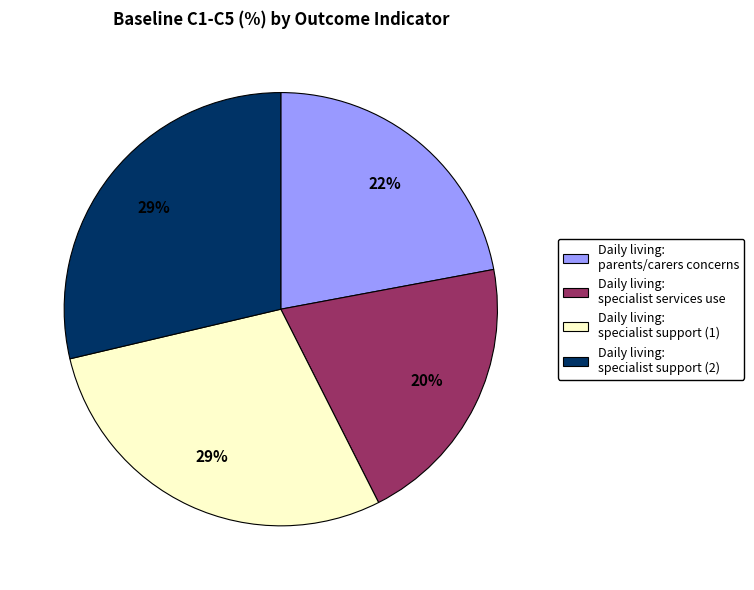

To the nearest percent, what is the average slice percentage?

25%